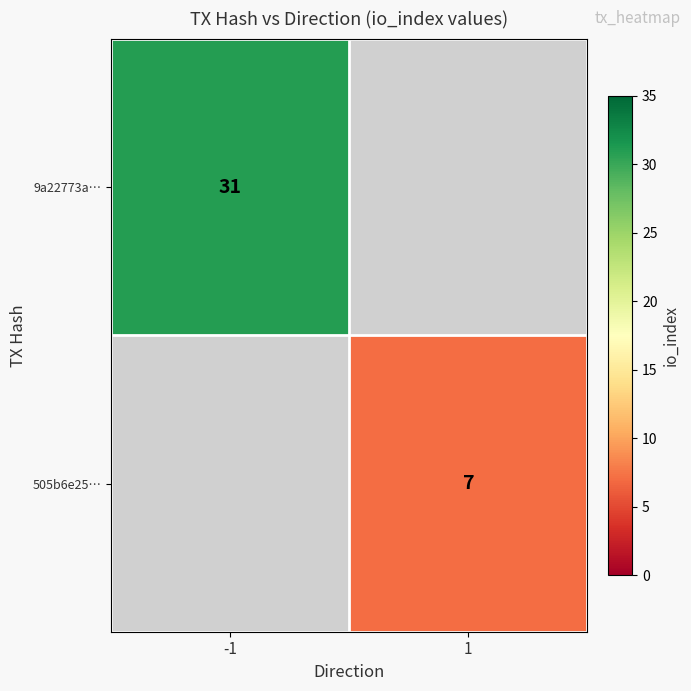

Is it true that 505b6e25… equals 10 at 1?

False